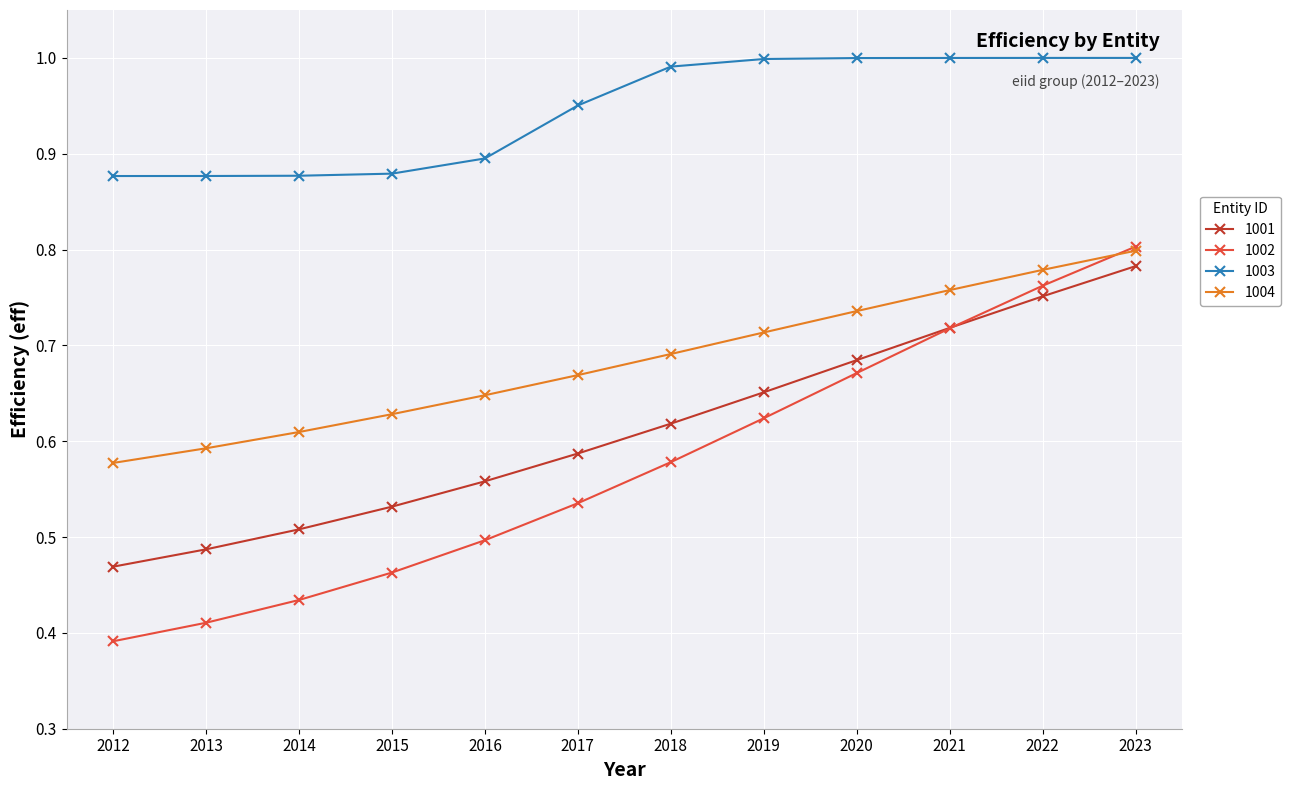

Which category has the highest value in the 1002 series?

2023